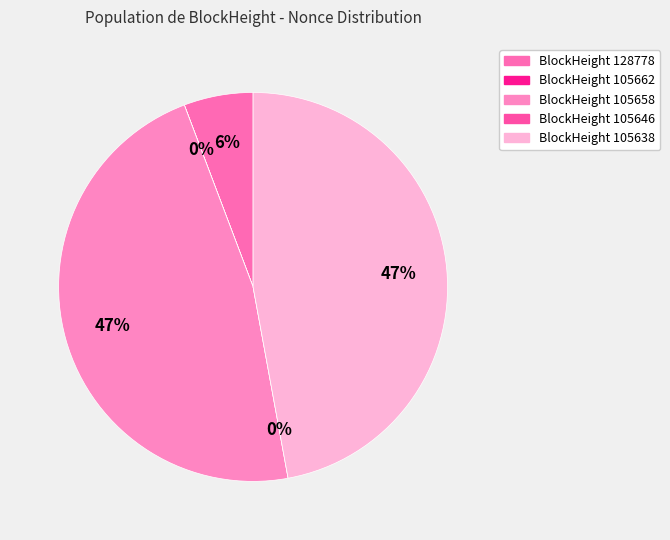

Does 105638 represent more than half of the total?

No